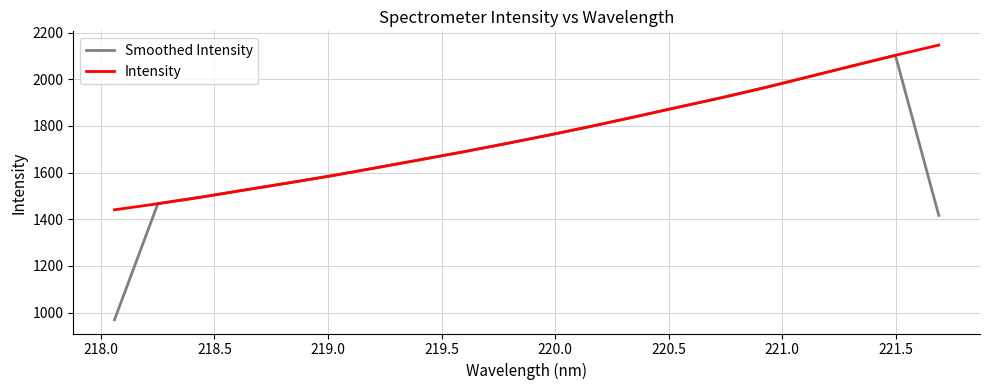

In Smoothed Intensity, how many points are higher than both neighbors (excluding endpoints)?

1